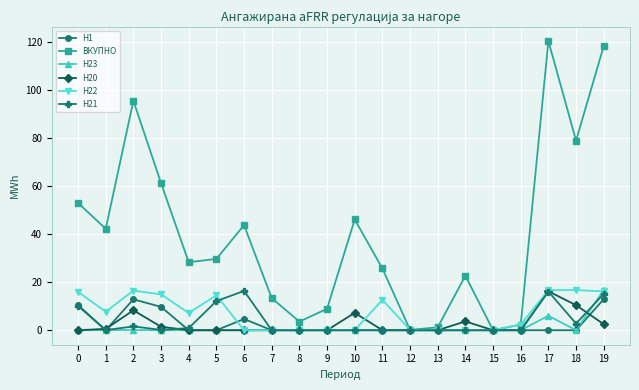

Does the chart display data point markers on the line(s)?

Yes